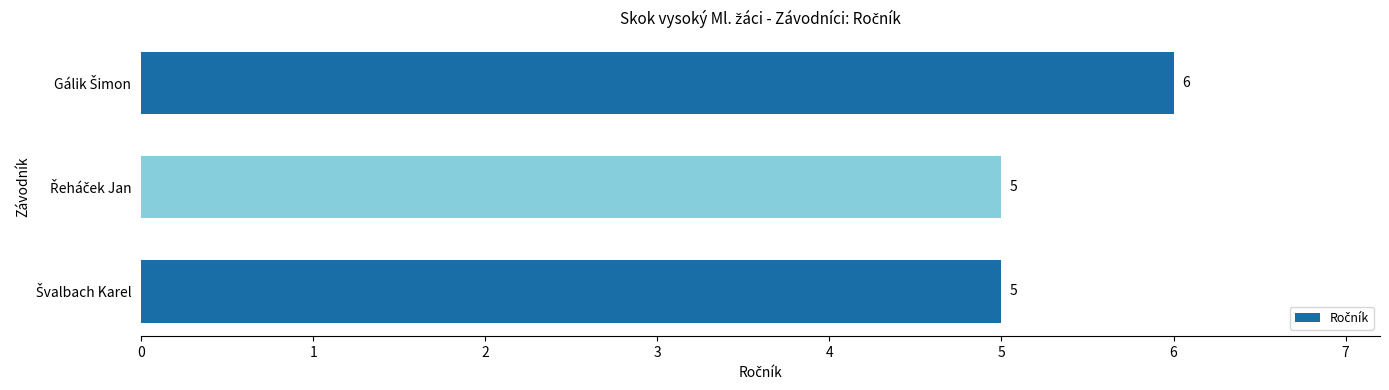

What is the greatest value displayed?

6